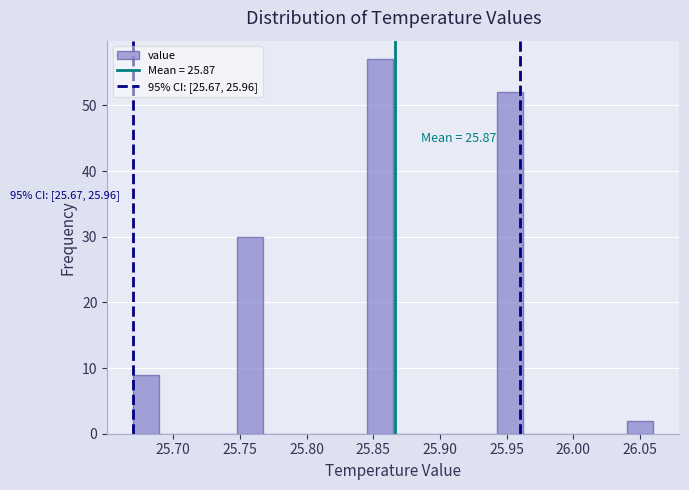

Around what value on the x-axis is the tallest bar? Give the approximate position of its centre, as read against the axis.

25.855